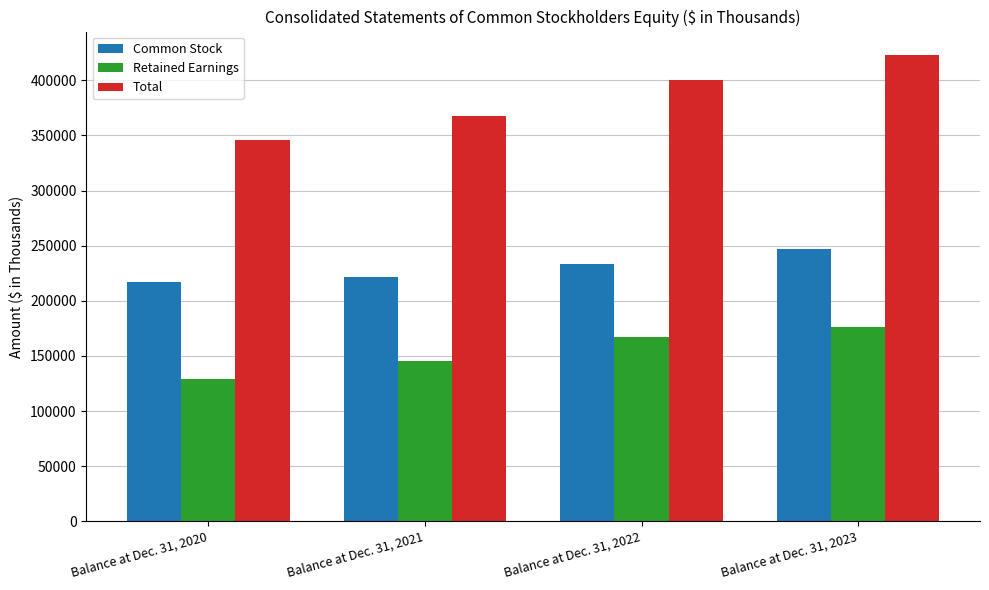

Reading left to right, list all the values displayed in this chart.

Common Stock: Balance at Dec. 31, 2020=217451	Balance at Dec. 31, 2021=221919	Balance at Dec. 31, 2022=233054	Balance at Dec. 31, 2023=246764
Retained Earnings: Balance at Dec. 31, 2020=128757	Balance at Dec. 31, 2021=145807	Balance at Dec. 31, 2022=167274	Balance at Dec. 31, 2023=176227
Total: Balance at Dec. 31, 2020=346208	Balance at Dec. 31, 2021=367726	Balance at Dec. 31, 2022=400328	Balance at Dec. 31, 2023=422991